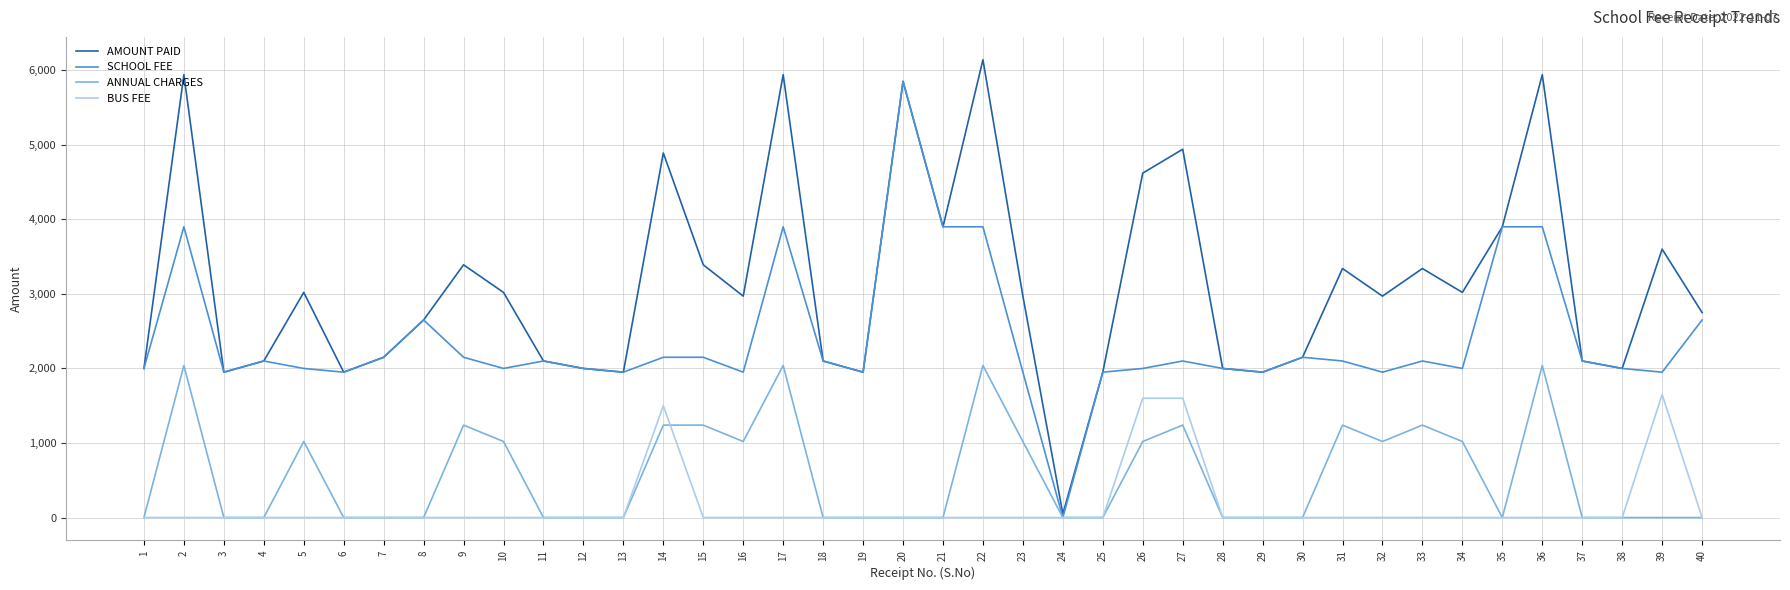

Which series changed the most between 4 and 16?

ANNUAL CHARGES